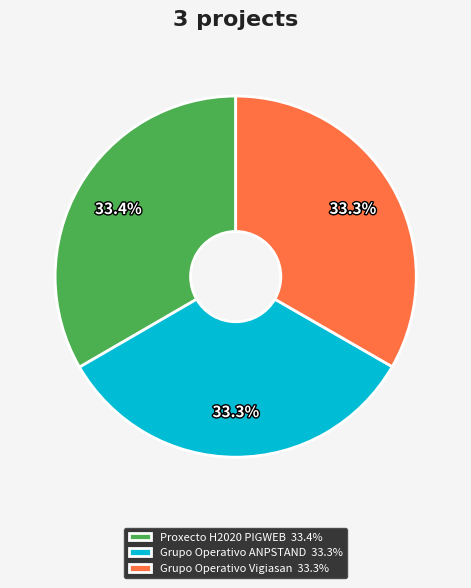

Is it true that Grupo Operativo Vigiasan is 19% of the pie?

False